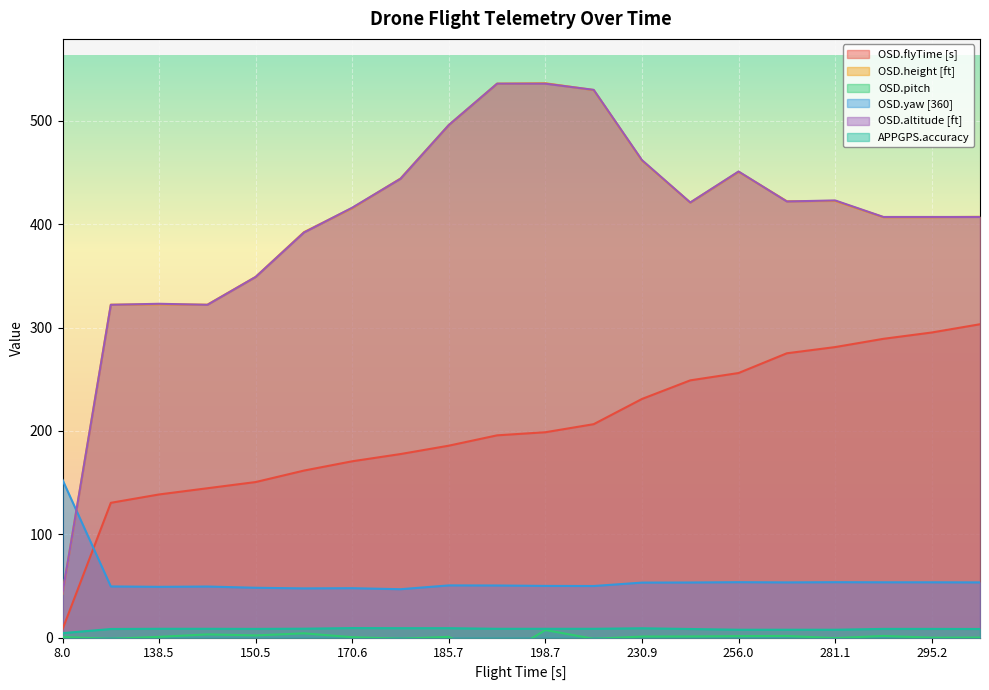

Count the number of categories in the chart.

20